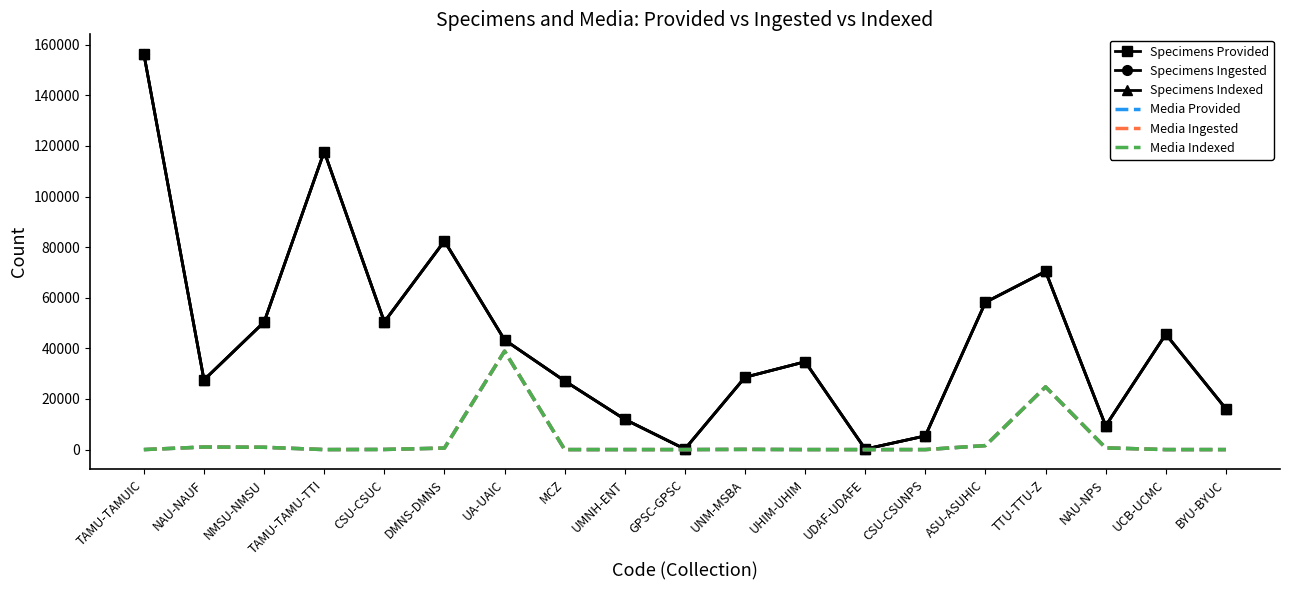

What is the sum of the Media Ingested values at UMNH-ENT and CSU-CSUC?

49